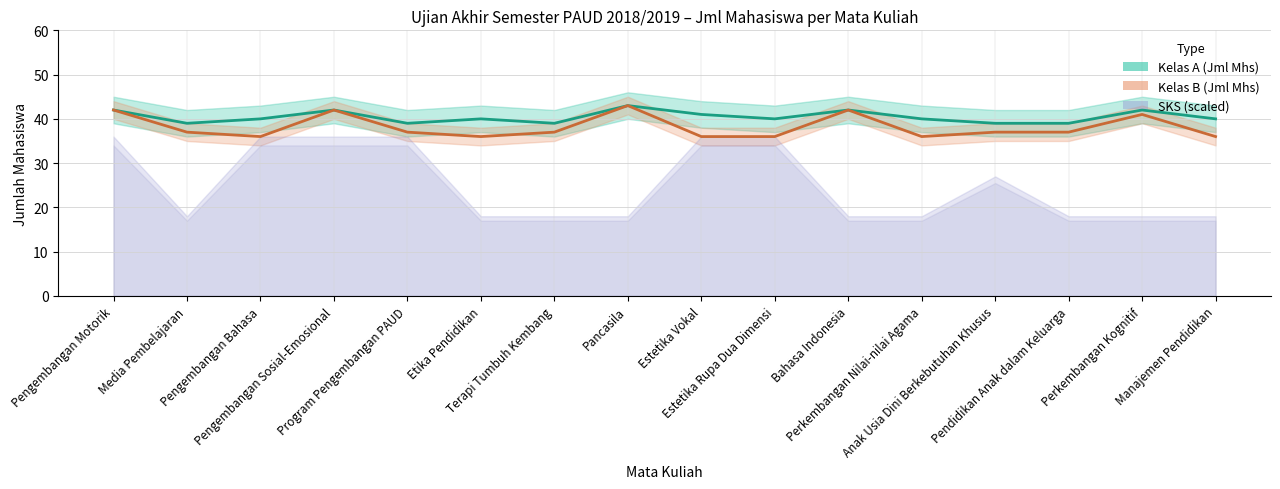

What is the average value of the Kelas B (Jml Mhs) series?

38